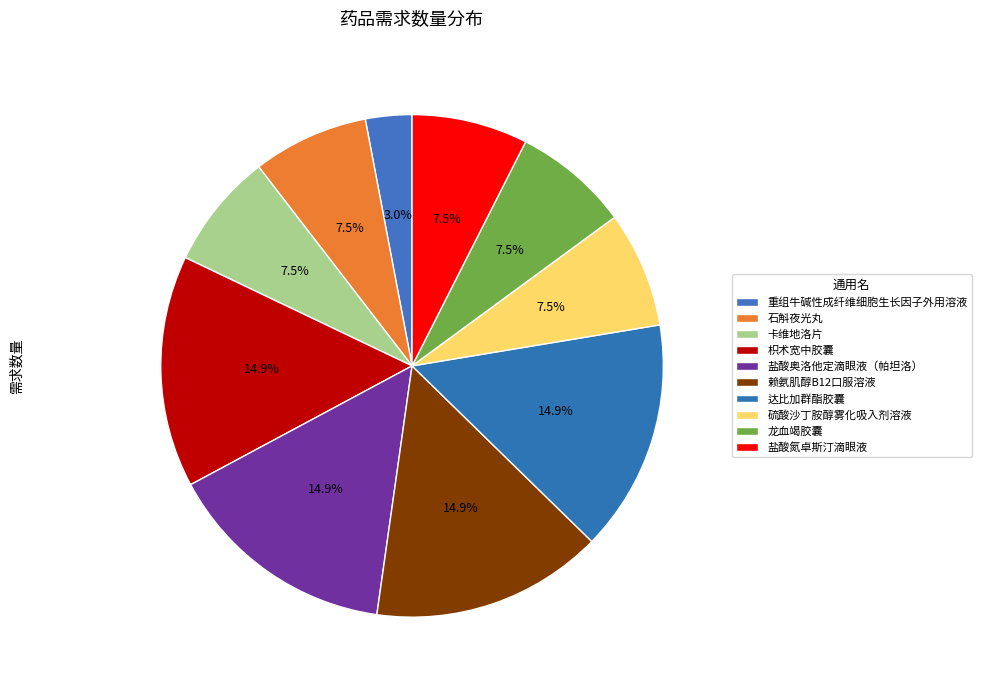

To the nearest percent, what portion does 重组牛碱性成纤维细胞生长因子外用溶液 represent?

3%